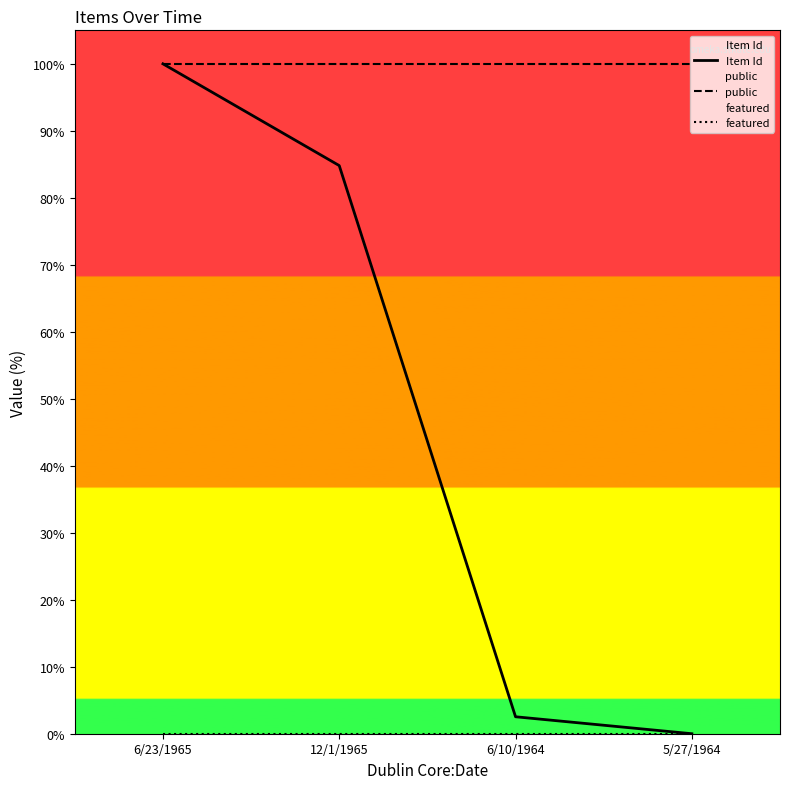

Reading right to left, list all the values displayed in this chart.

Item Id: 5/27/1964=0.0	6/10/1964=2.5	12/1/1965=84.8	6/23/1965=100.0
public: 5/27/1964=100.0	6/10/1964=100.0	12/1/1965=100.0	6/23/1965=100.0
featured: 5/27/1964=0.0	6/10/1964=0.0	12/1/1965=0.0	6/23/1965=0.0